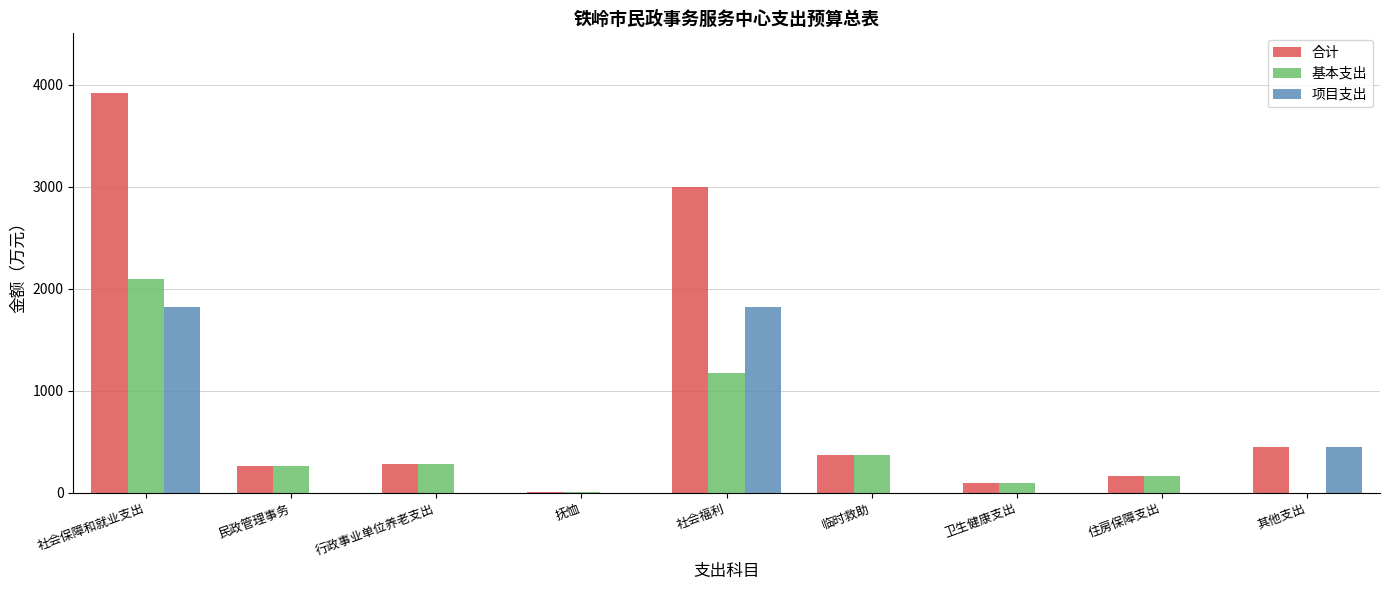

Which series changed the most between 抚恤 and 其他支出?

项目支出